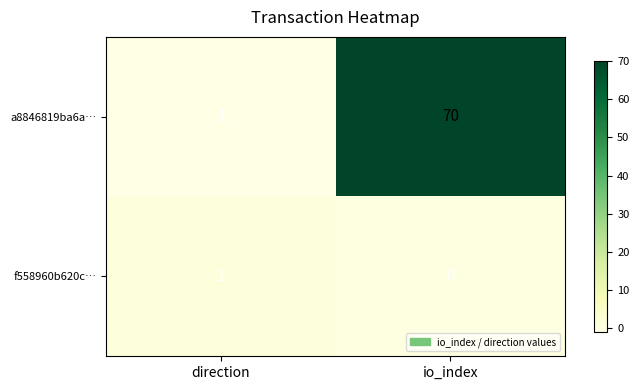

Count the number of data series in this chart.

2